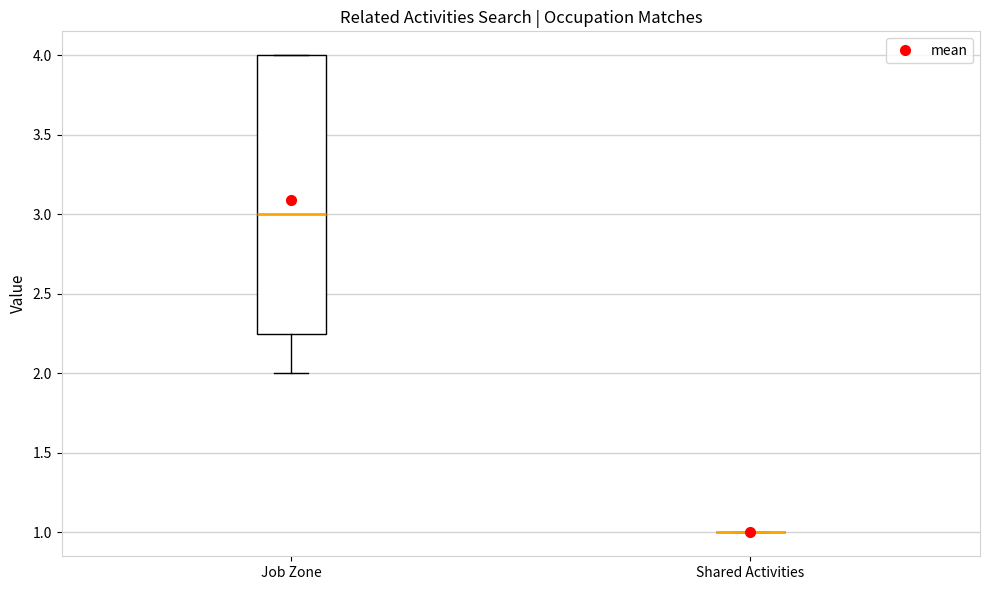

Reading left to right, transcribe this box plot: for each box, give where its median line is, the range the box spans, and where its two whiskers end, as read against the y-axis. The values are not printed on the chart, so give them approximately, as read against the axis.

Job Zone: median 3.00, box 2.25 to 4.00, whiskers 2.00 to 4.00
Shared Activities: box collapsed to a line at 1.00, whiskers 1.00 to 1.00